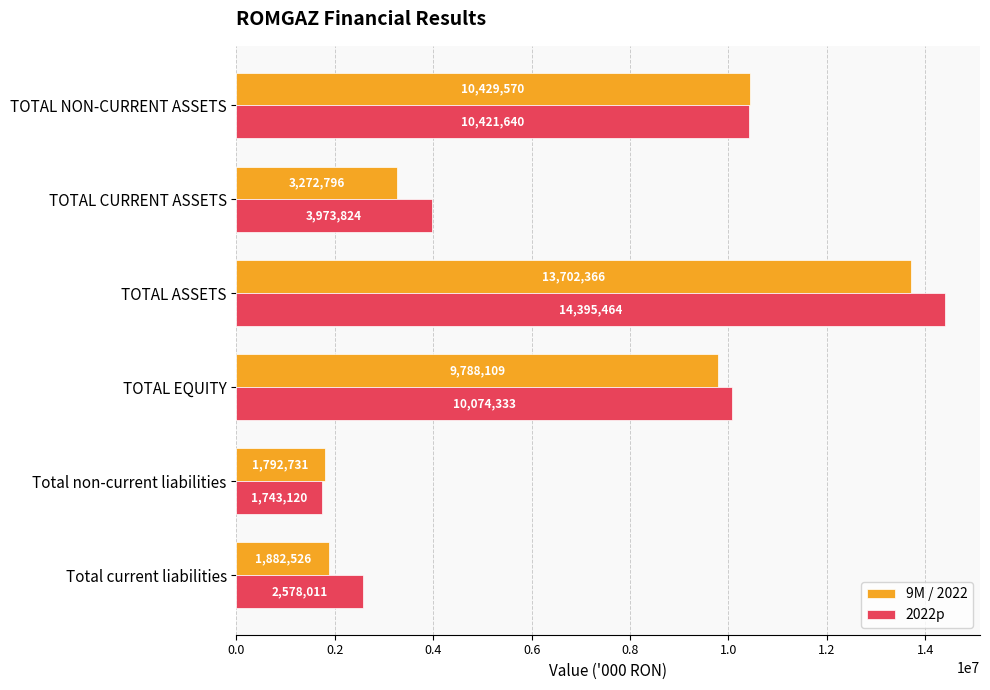

Which series has the largest range (max minus min)?

2022p